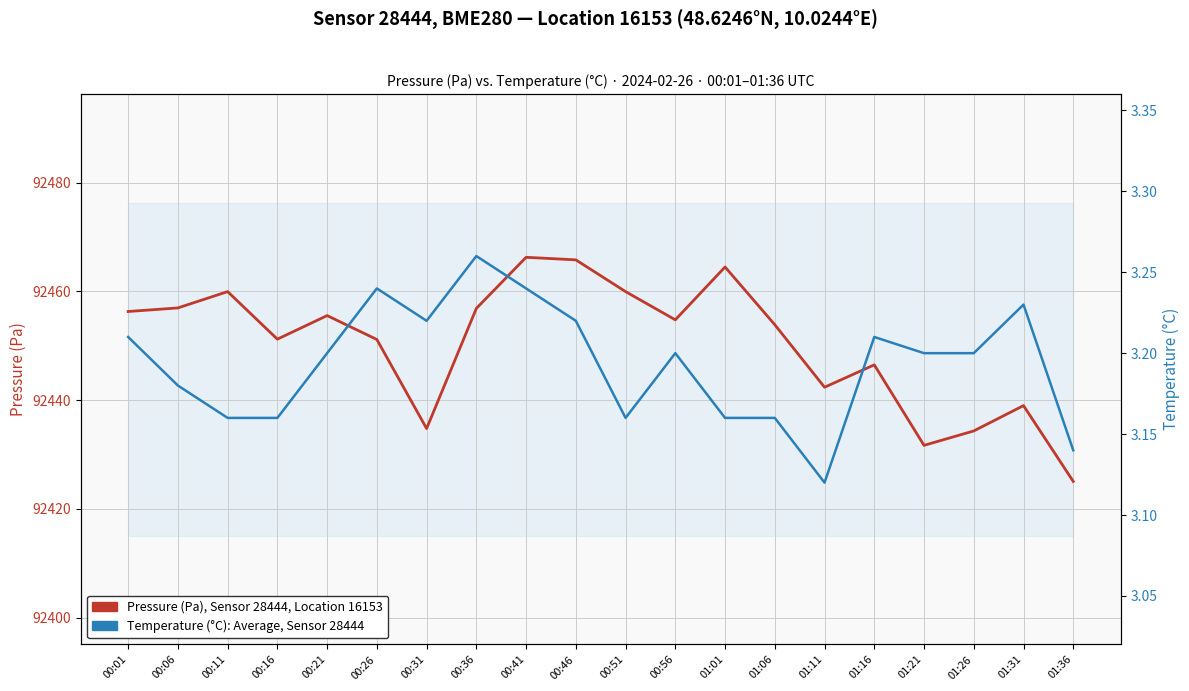

Reading left to right, what are all the values shown in this chart?

Pressure (Pa), Sensor 28444, Location 16153: 92456.3	92457.0	92460.0	92451.2	92455.6	92451.2	92434.8	92456.9	92466.3	92465.8	92460.0	92454.8	92464.5	92453.9	92442.4	92446.5	92431.7	92434.3	92439.0	92425.1
Temperature (°C), Sensor 28444: 3.2	3.2	3.2	3.2	3.2	3.2	3.2	3.3	3.2	3.2	3.2	3.2	3.2	3.2	3.1	3.2	3.2	3.2	3.2	3.1